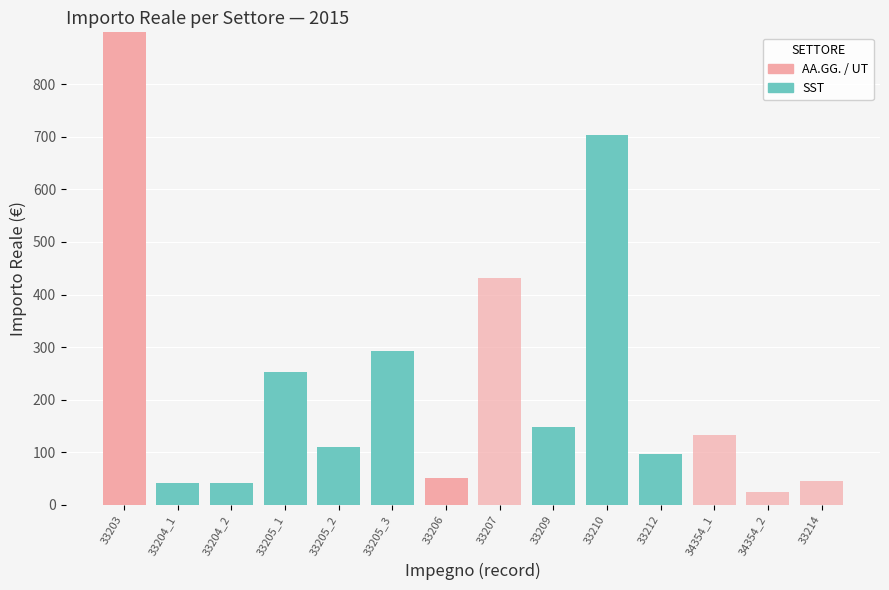

At which category is the sum across all series the highest?

33203